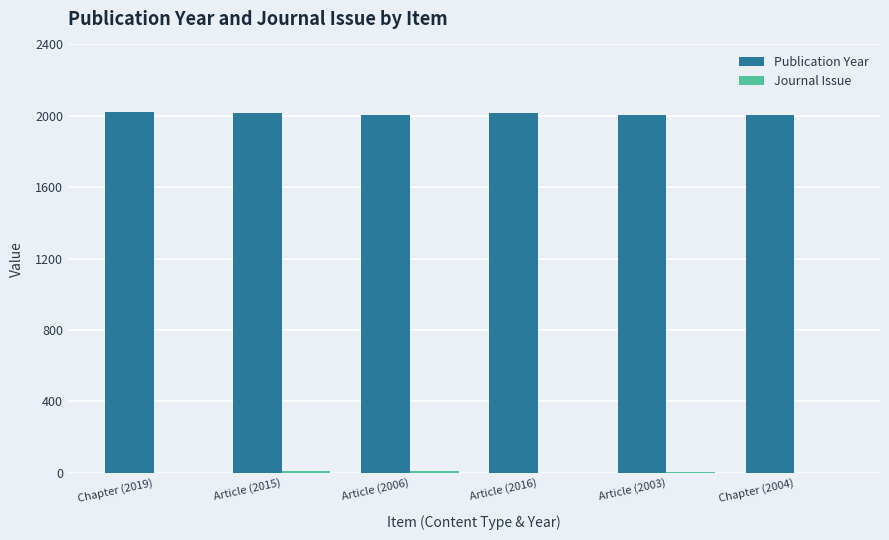

Is it true that Publication Year equals 430 at Chapter (2019)?

False